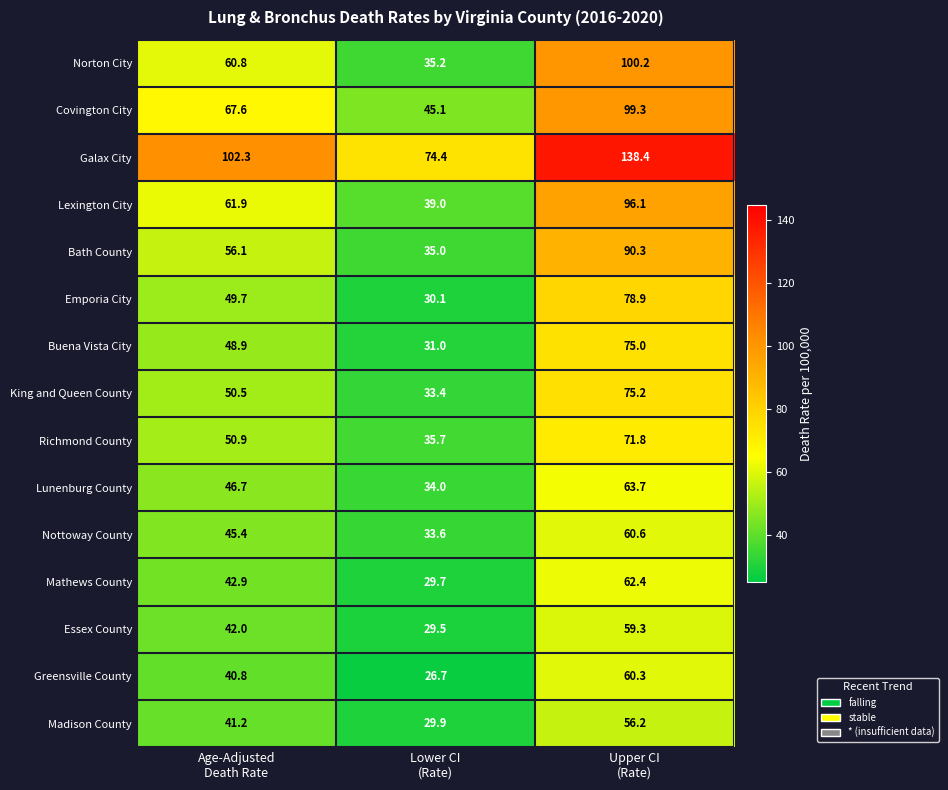

Rank the series by their maximum value, from highest to lowest.

Galax City, Norton City, Covington City, Lexington City, Bath County, Emporia City, King and Queen County, Buena Vista City, Richmond County, Lunenburg County, Mathews County, Nottoway County, Greensville County, Essex County, Madison County